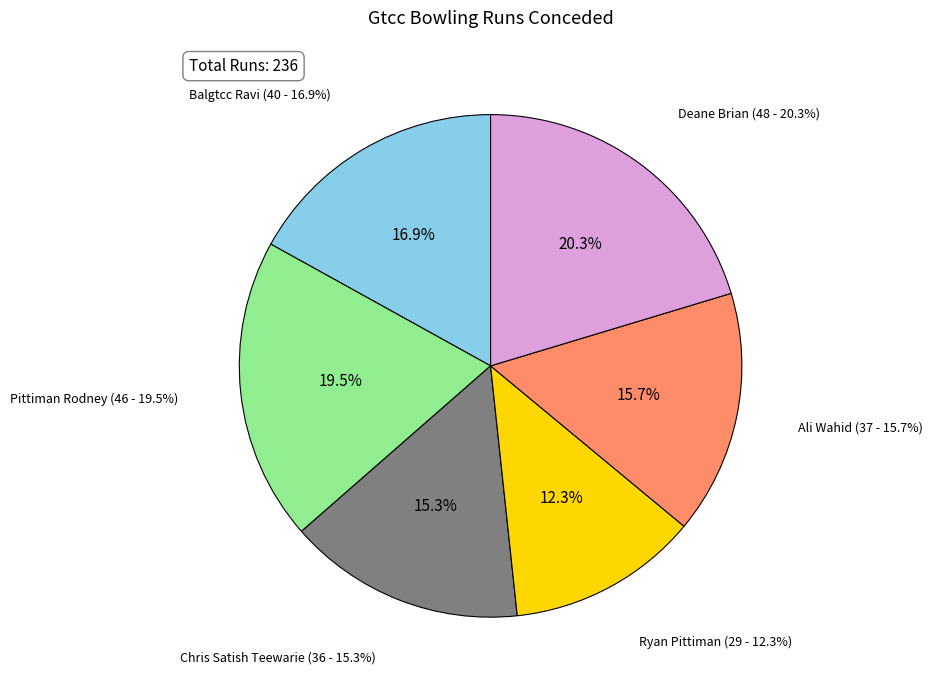

To the nearest percent, what is the combined percentage of Deane Brian and Chris Satish Teewarie?

36%